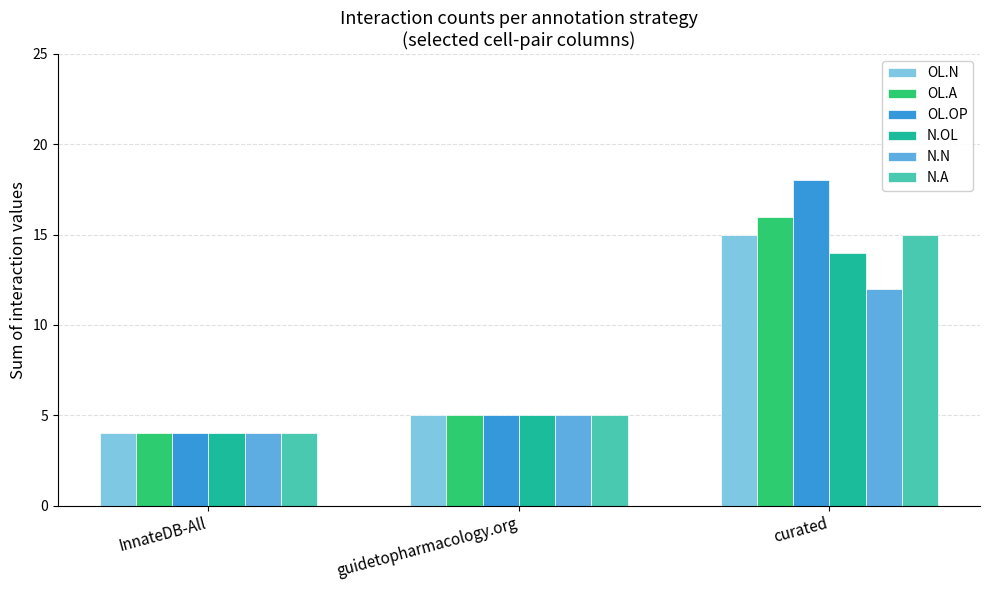

Reading left to right, what are all the values shown in this chart?

OL.N: 4	5	15
OL.A: 4	5	16
OL.OP: 4	5	18
N.OL: 4	5	14
N.N: 4	5	12
N.A: 4	5	15